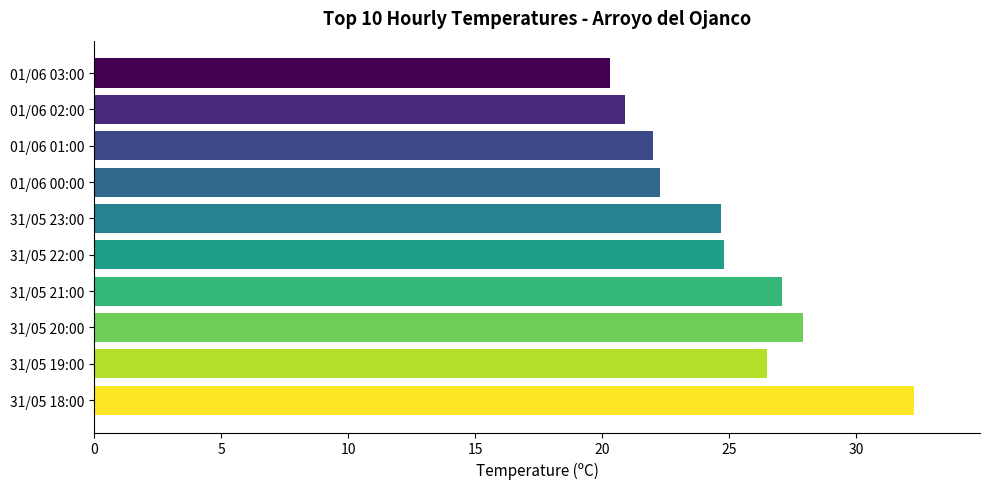

Between 01/06 01:00 and 31/05 18:00, which is larger?

31/05 18:00